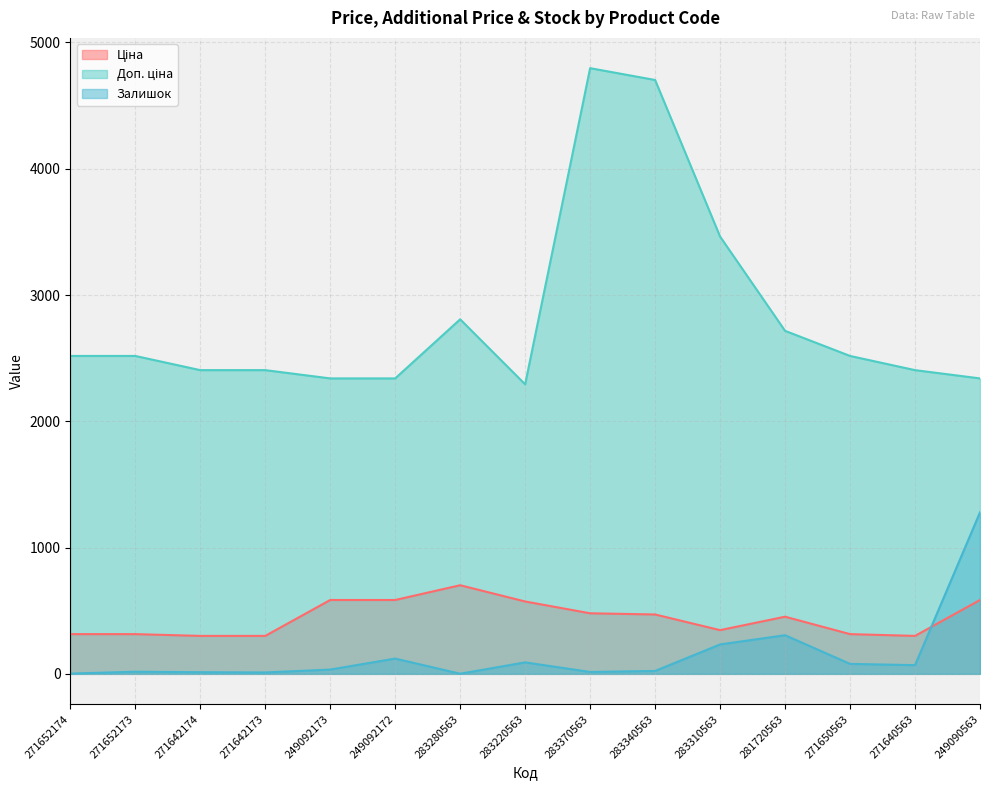

The value of Доп. ціна at 283370563 is 4796.4. True or false?

True